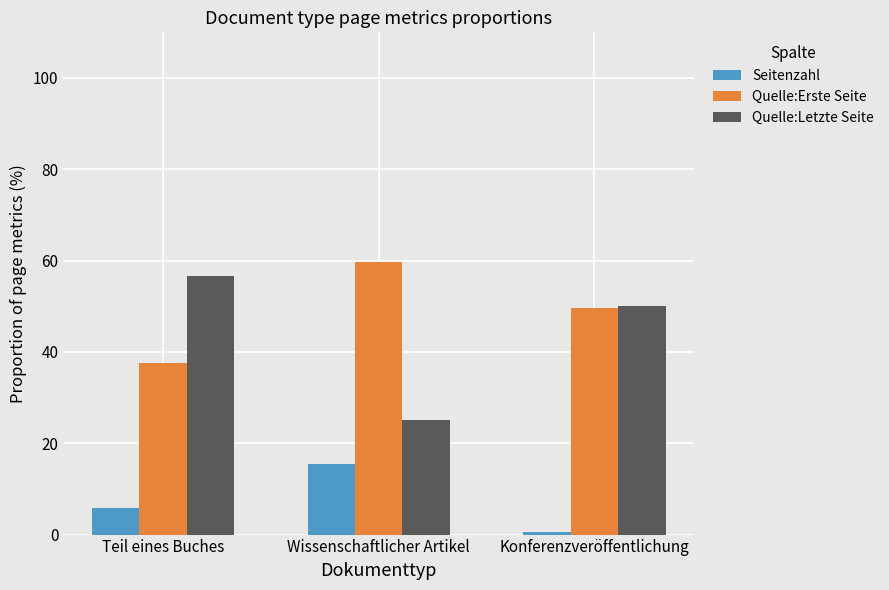

Reading left to right, transcribe all the data shown in this chart.

Seitenzahl: 5.7	15.4	0.5
Quelle:Erste Seite: 37.7	59.6	49.5
Quelle:Letzte Seite: 56.6	25.0	50.0